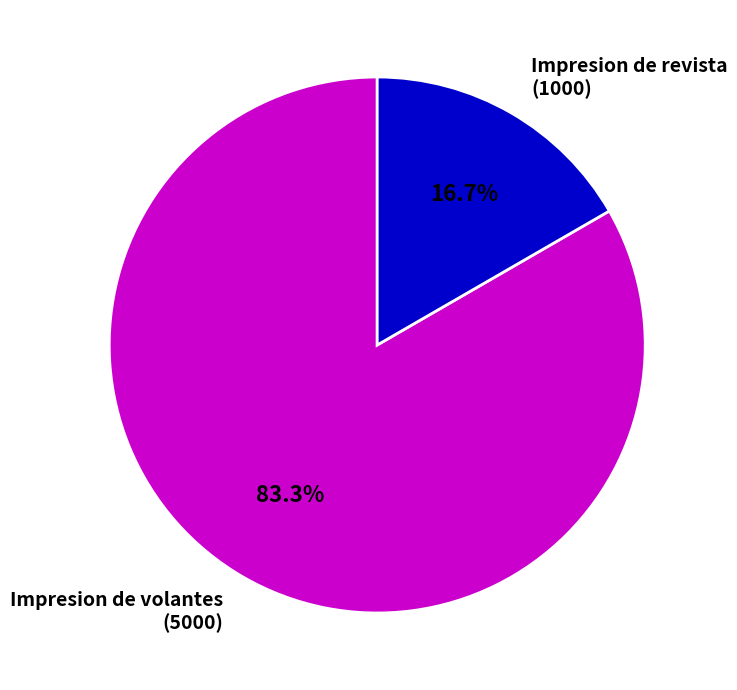

Which category has the smallest portion of the pie?

Impresion de revista